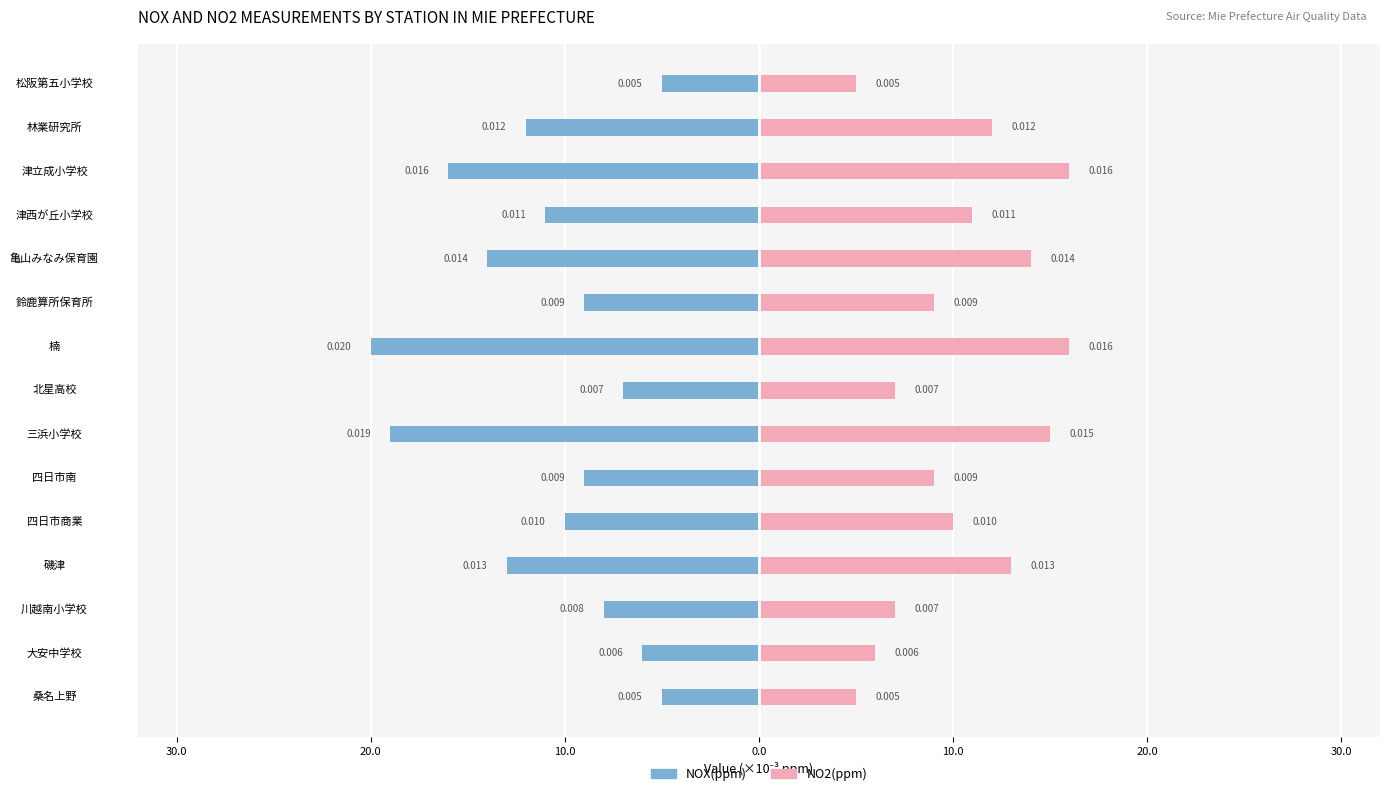

How many distinct data groups are displayed?

2